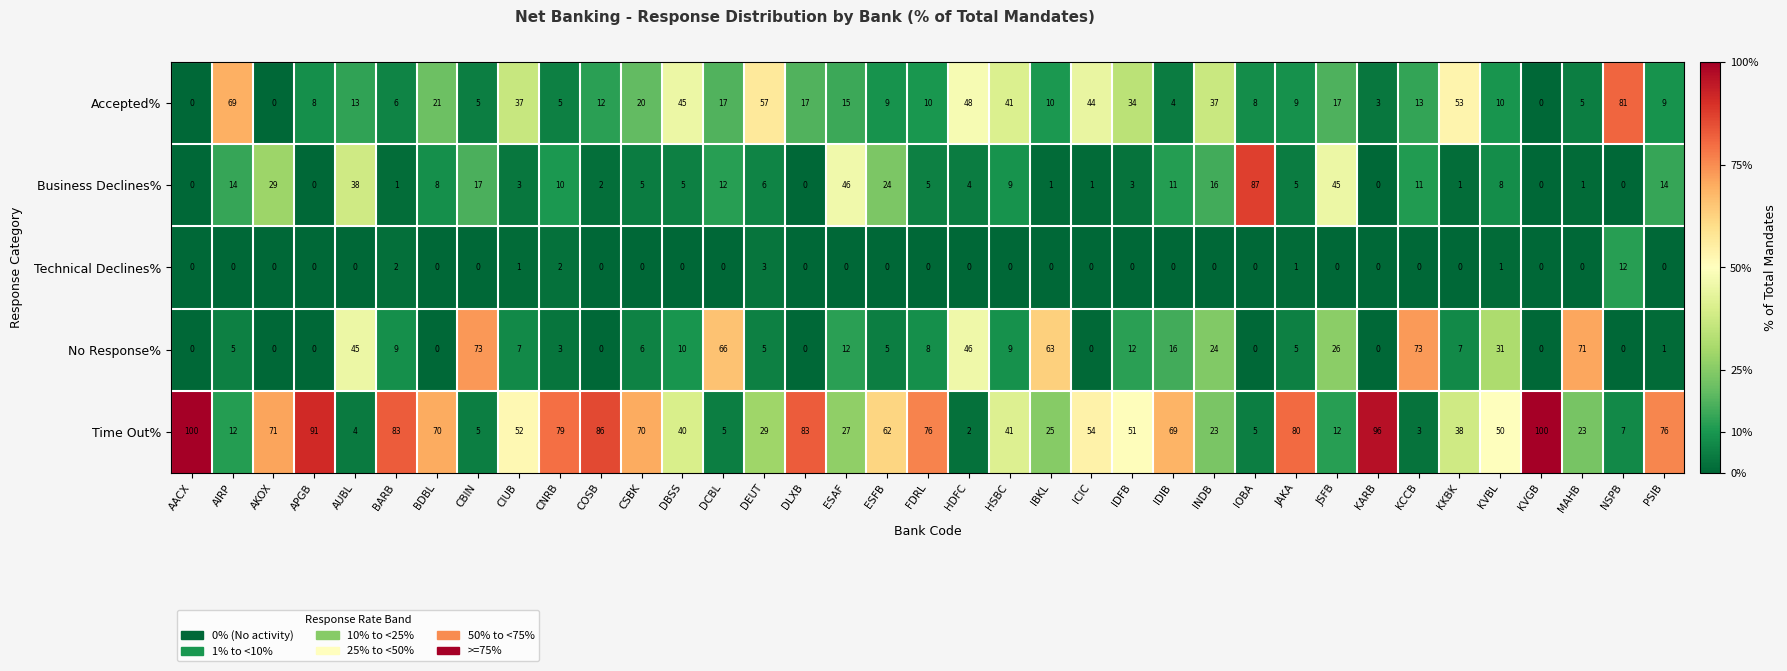

What is the sum of the Business Declines% values at JAKA and CIUB?

8